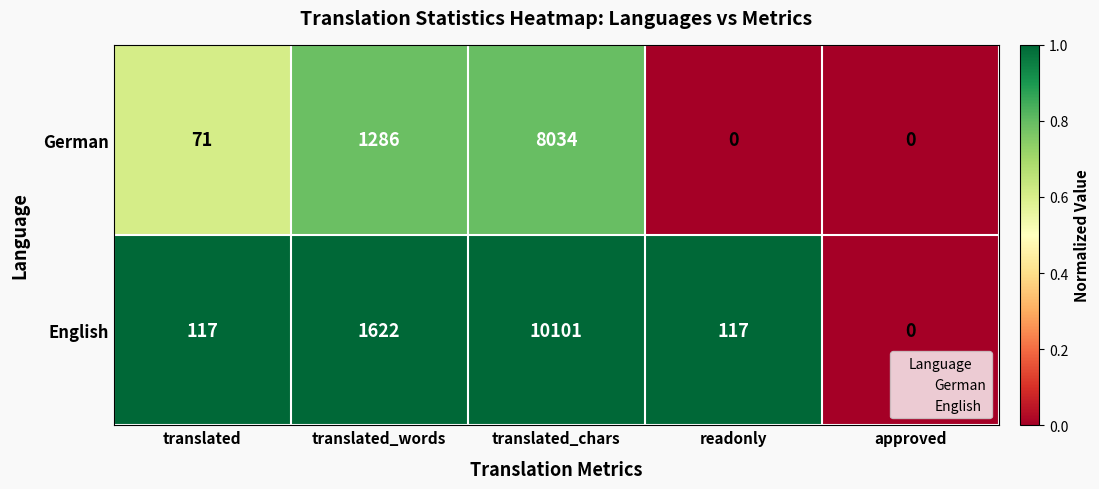

What is the maximum value for English?

10101